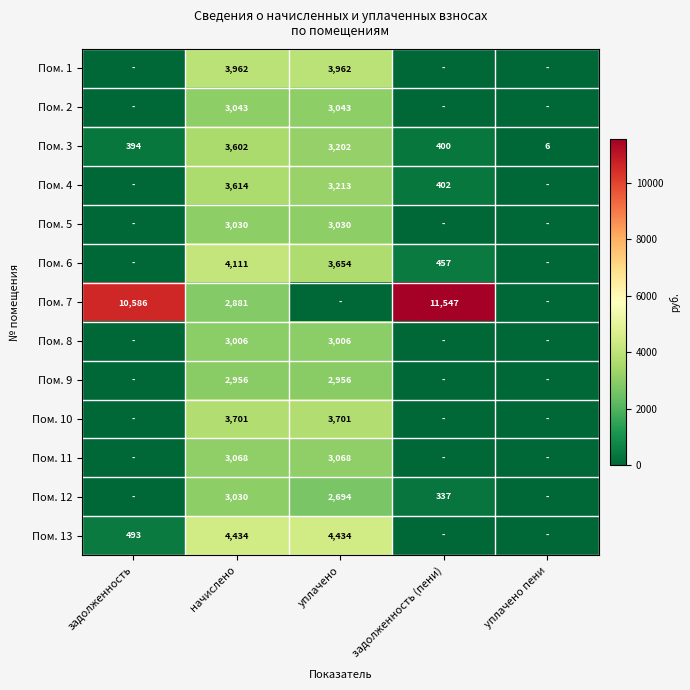

Rank the categories by Пом. 3 value from lowest to highest.

уплачено пени, задолженность, задолженность (пени), уплачено, начислено